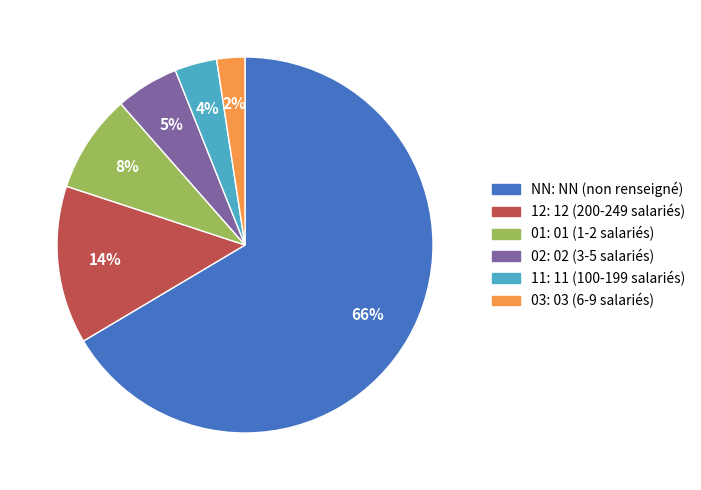

To the nearest percent, what percentage of the pie is 03?

2%